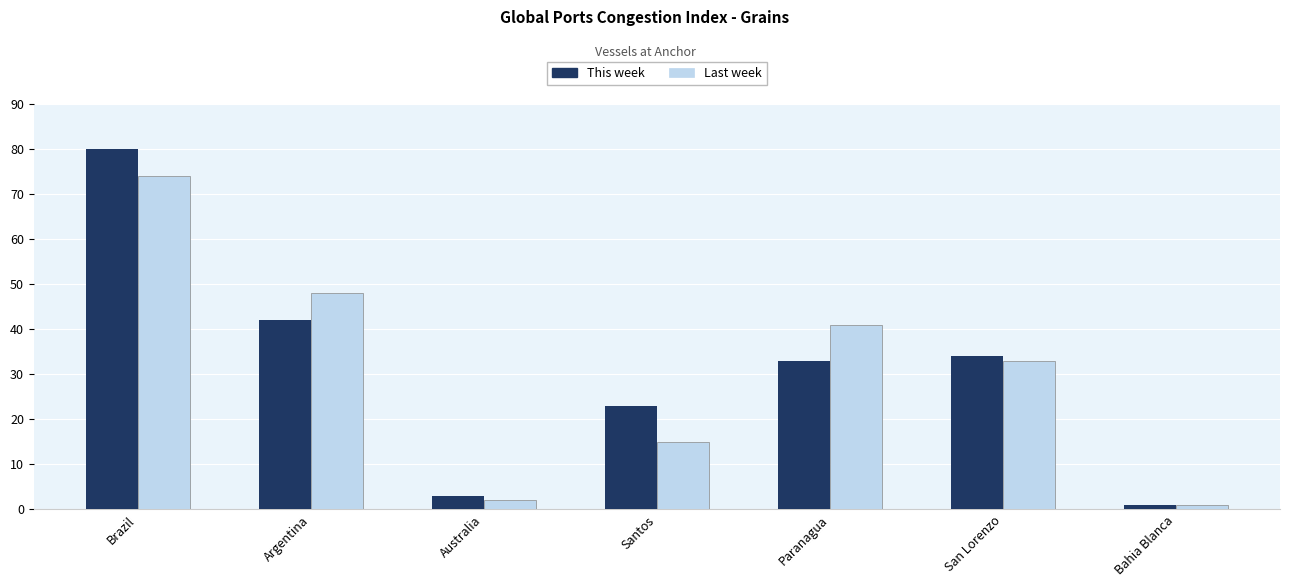

Which category has the highest value across all series?

Brazil